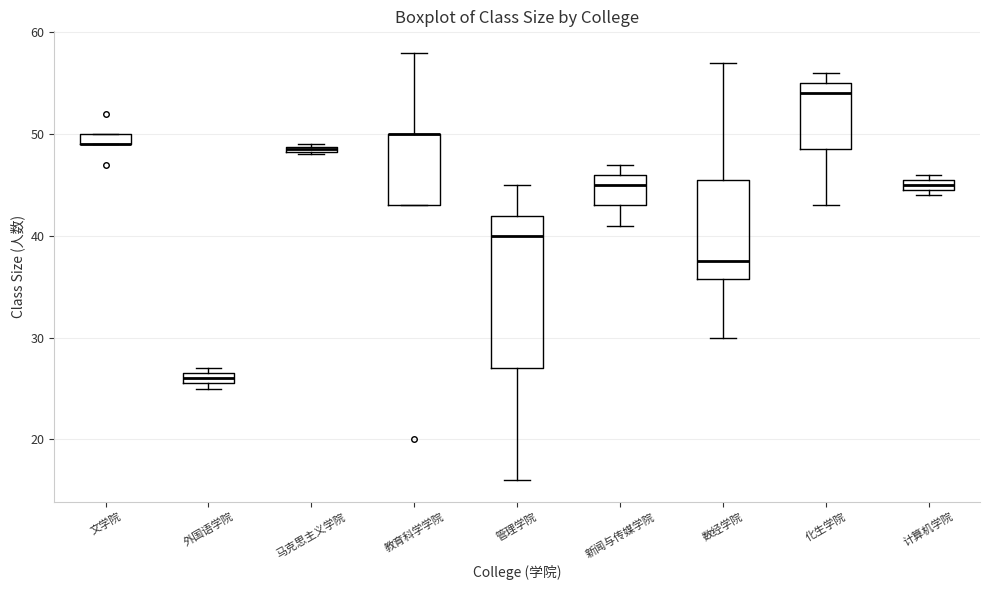

Where does the median line of the box for 化生学院 sit on the y-axis? The values are not printed on the chart, so give them approximately, as read against the axis.

54